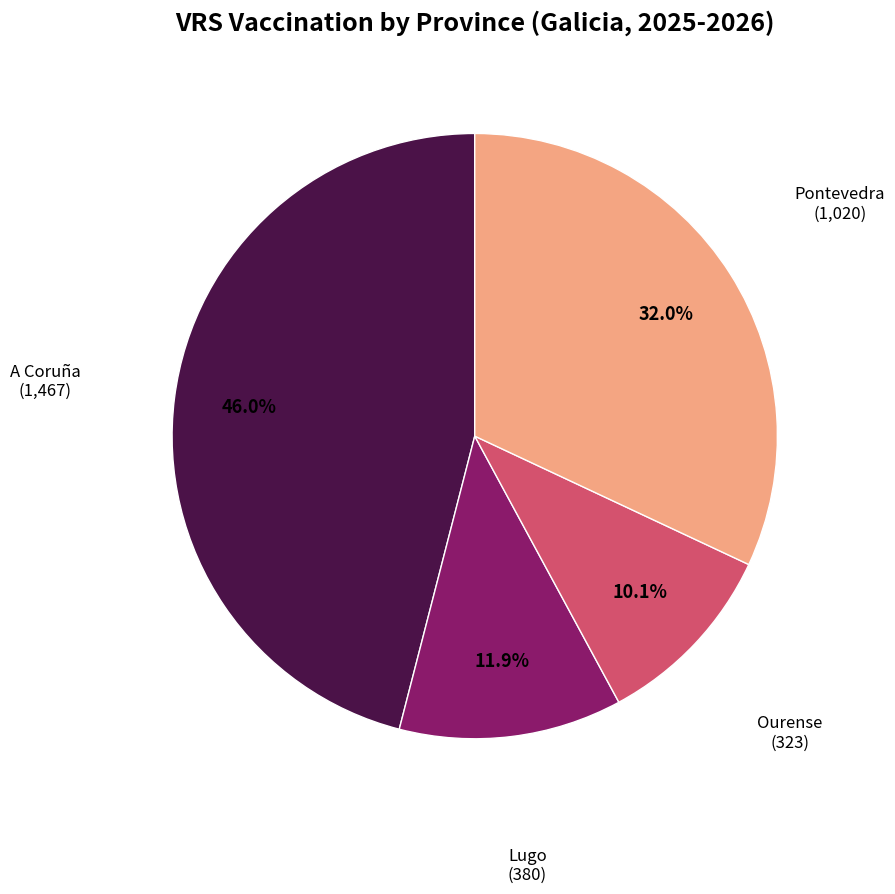

Is there a majority slice in this chart?

No